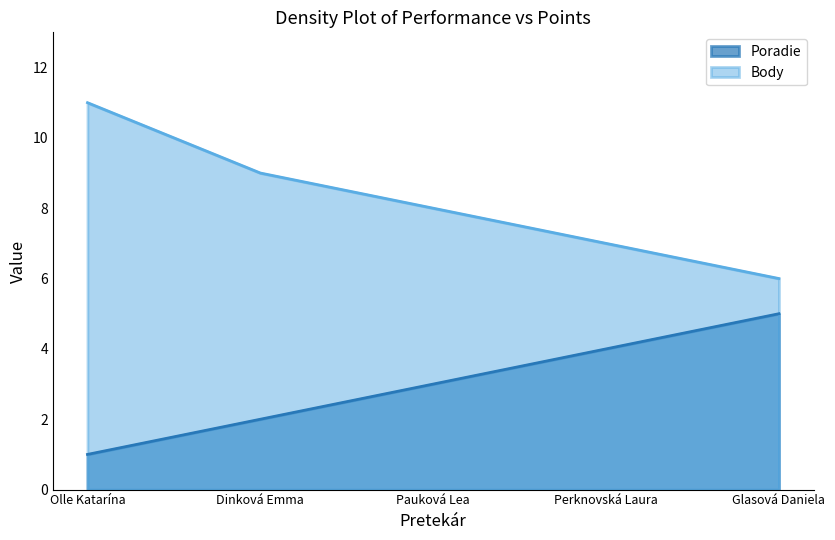

The value of Body at Dinková Emma is 9. True or false?

True